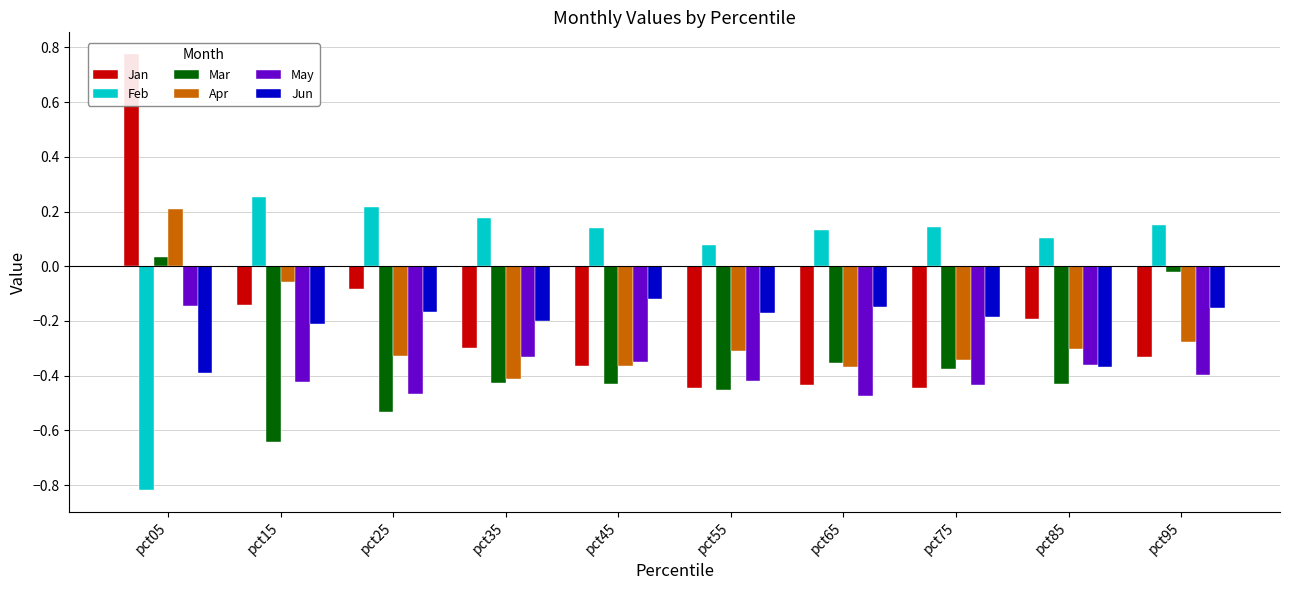

The May series shows -0.4 at pct75. True or false?

True